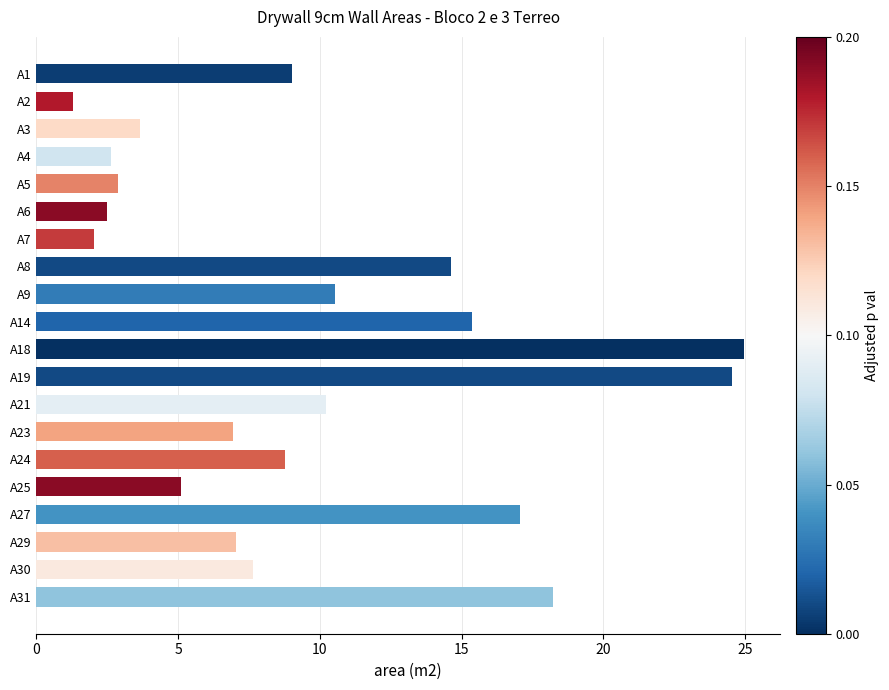

What is the value of the 8th bar from the top?

14.6